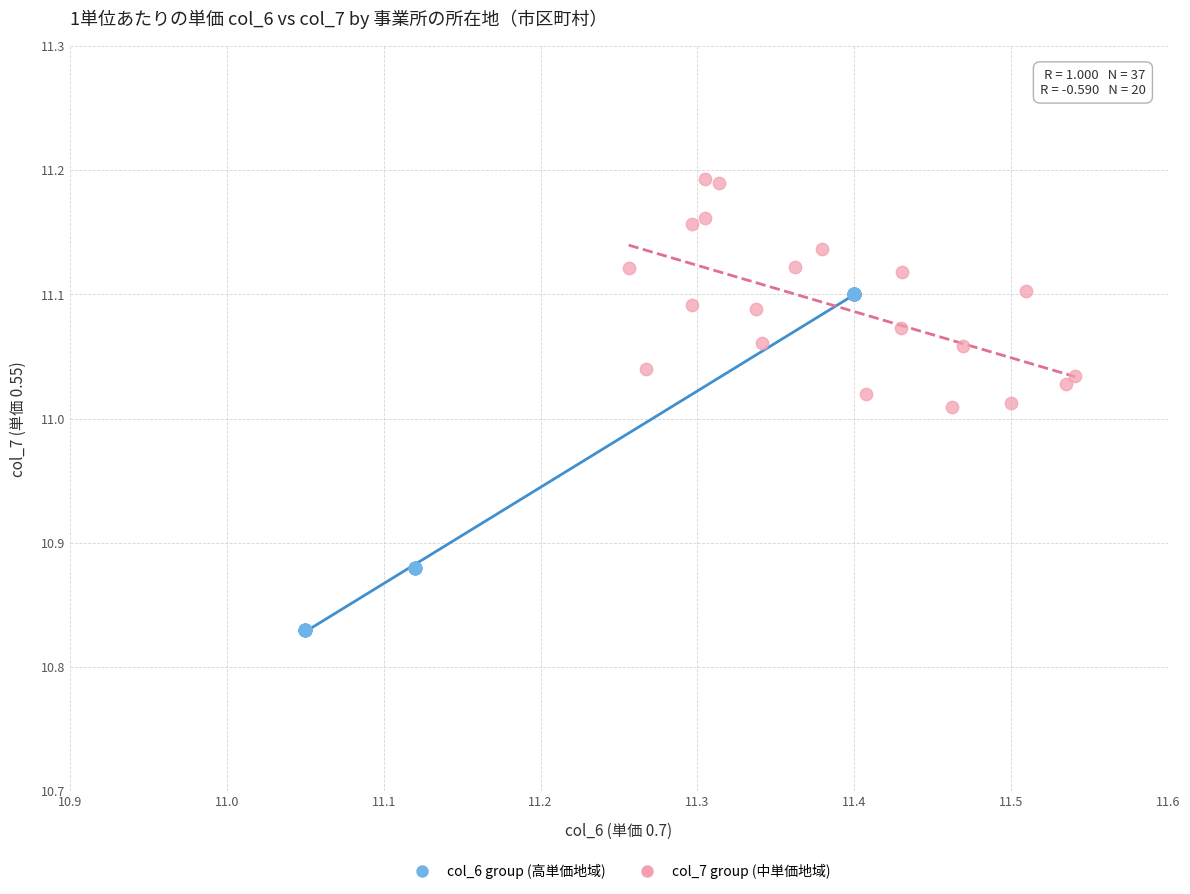

Which series contains the highest Y value?

col_7 group (中単価地域)